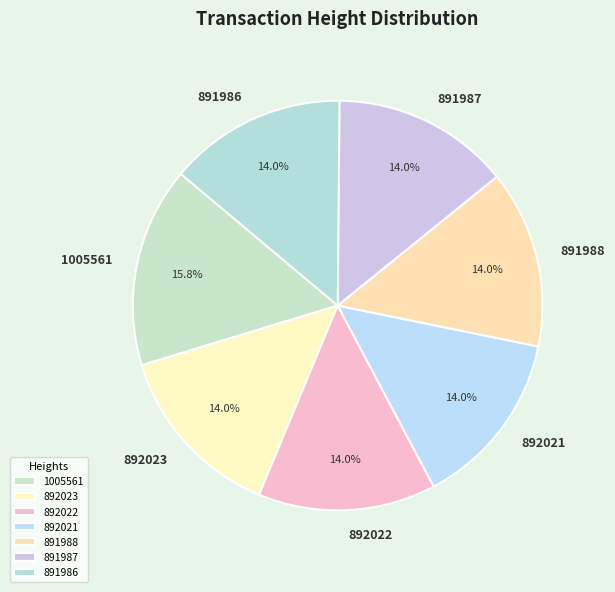

Is there a majority slice in this chart?

No